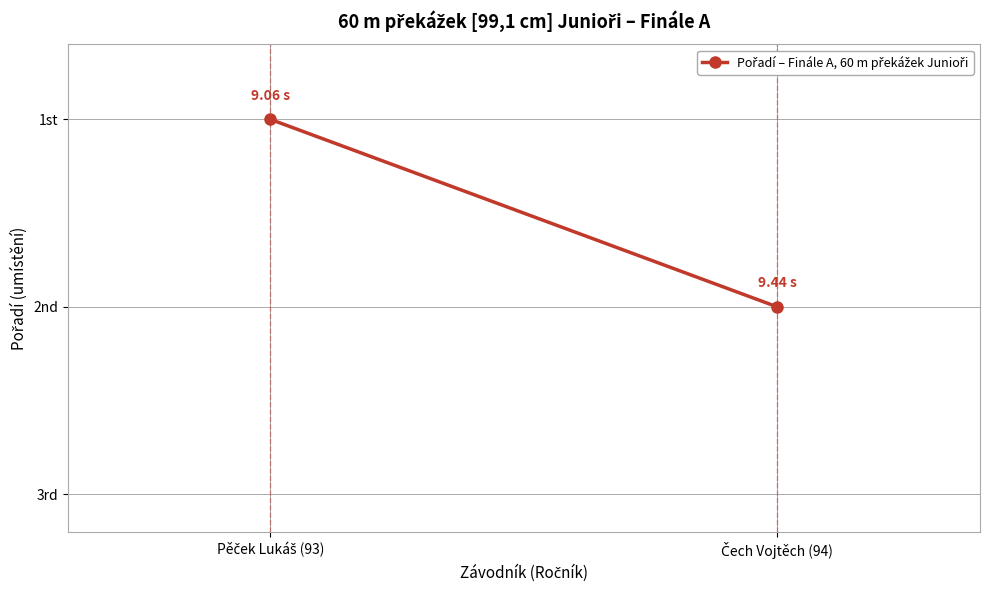

Between Pěček Lukáš (93) and Čech Vojtěch (94), which is larger?

Čech Vojtěch (94)